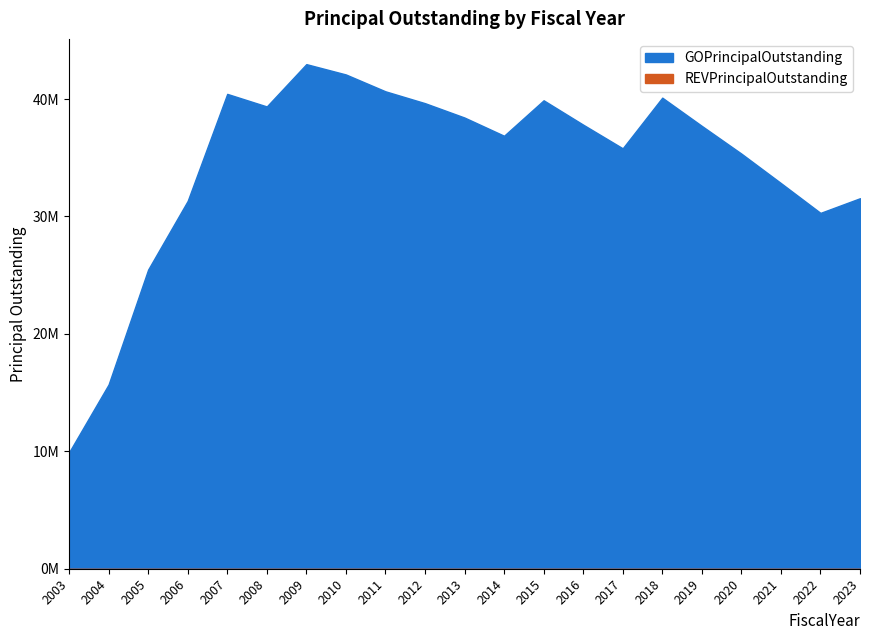

What is the difference between the values at 2011 and 2010?

1435000